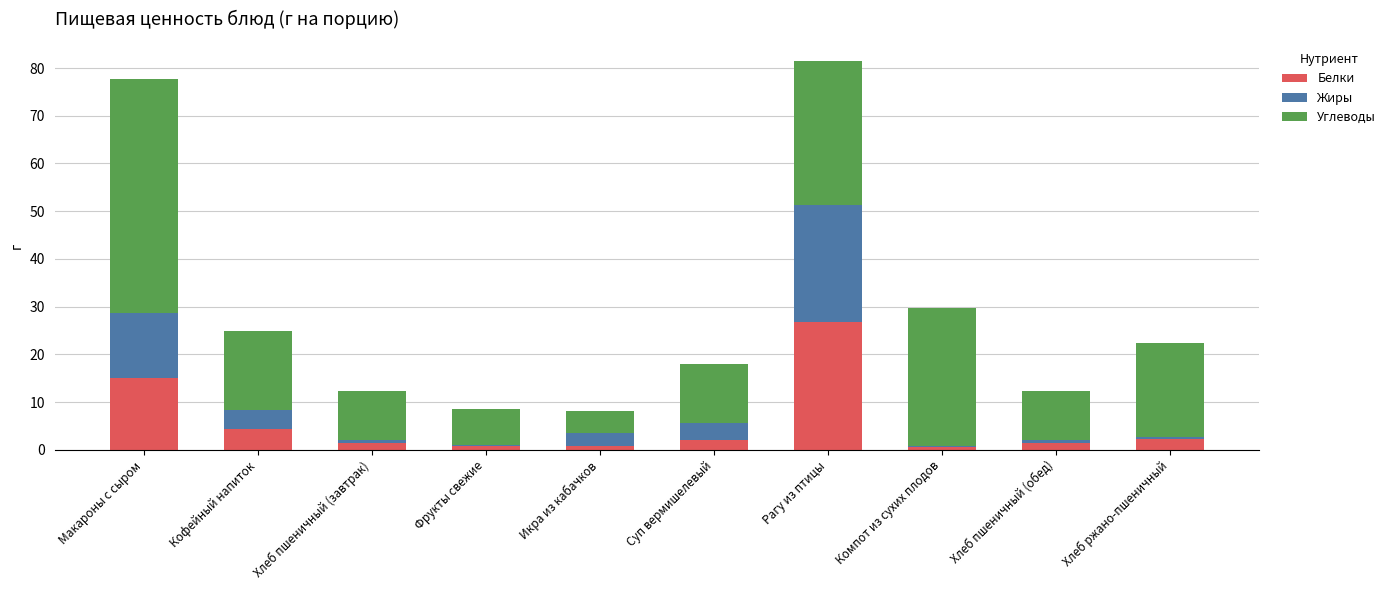

What value does the Белки series have at Компот из сухих плодов?

0.6